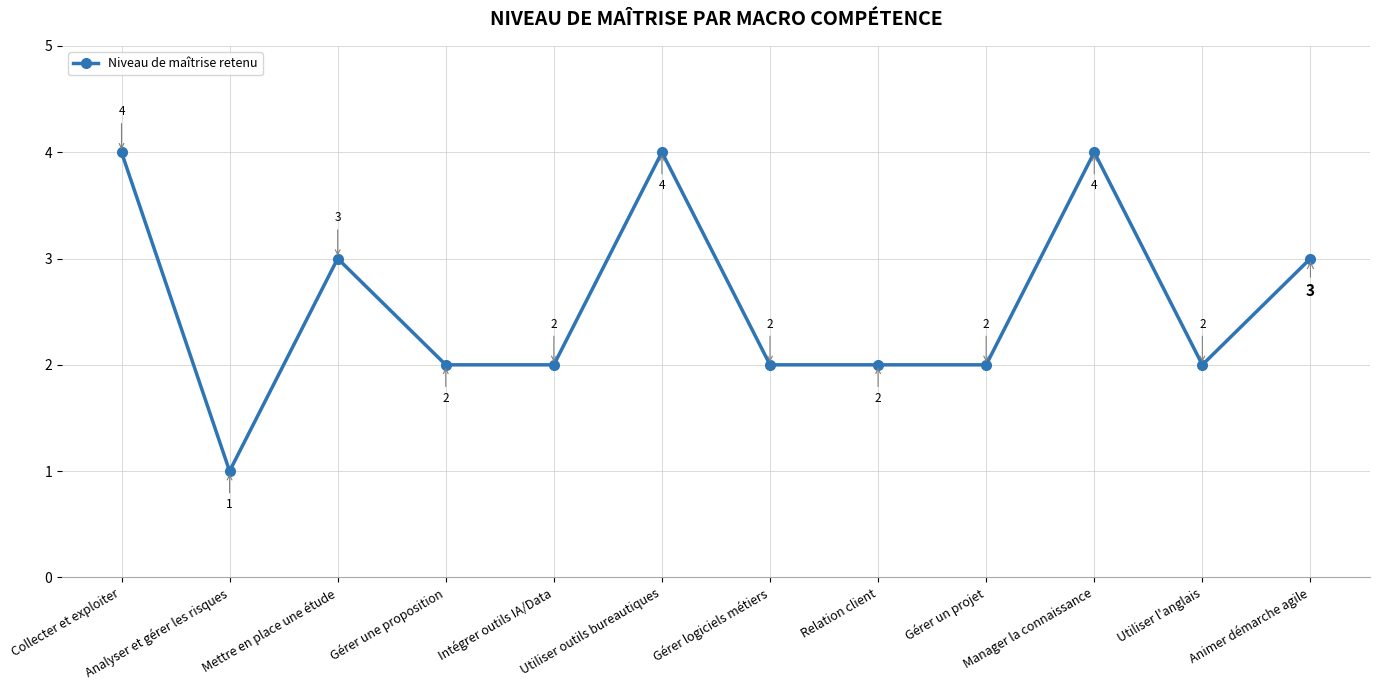

What is the difference between the second highest and minimum values?

3